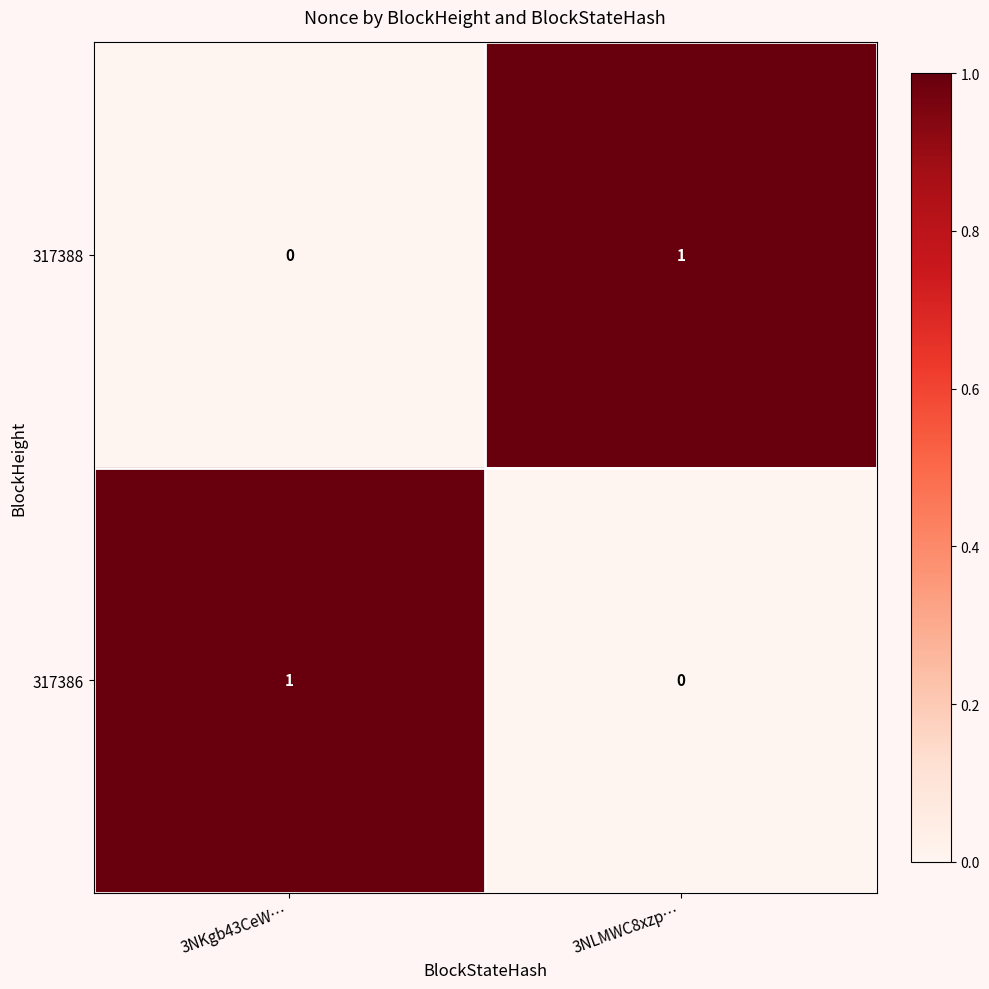

Rank the series at 3NKgb43CeW… from highest to lowest value.

317386, 317388